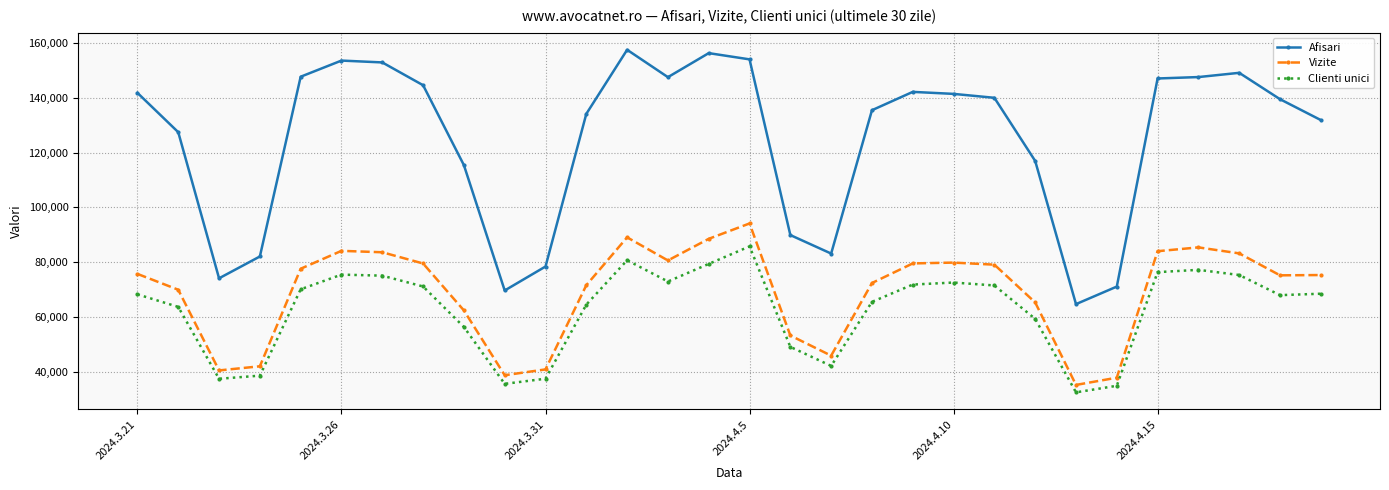

What is the average value of the Clienti unici series?

62656